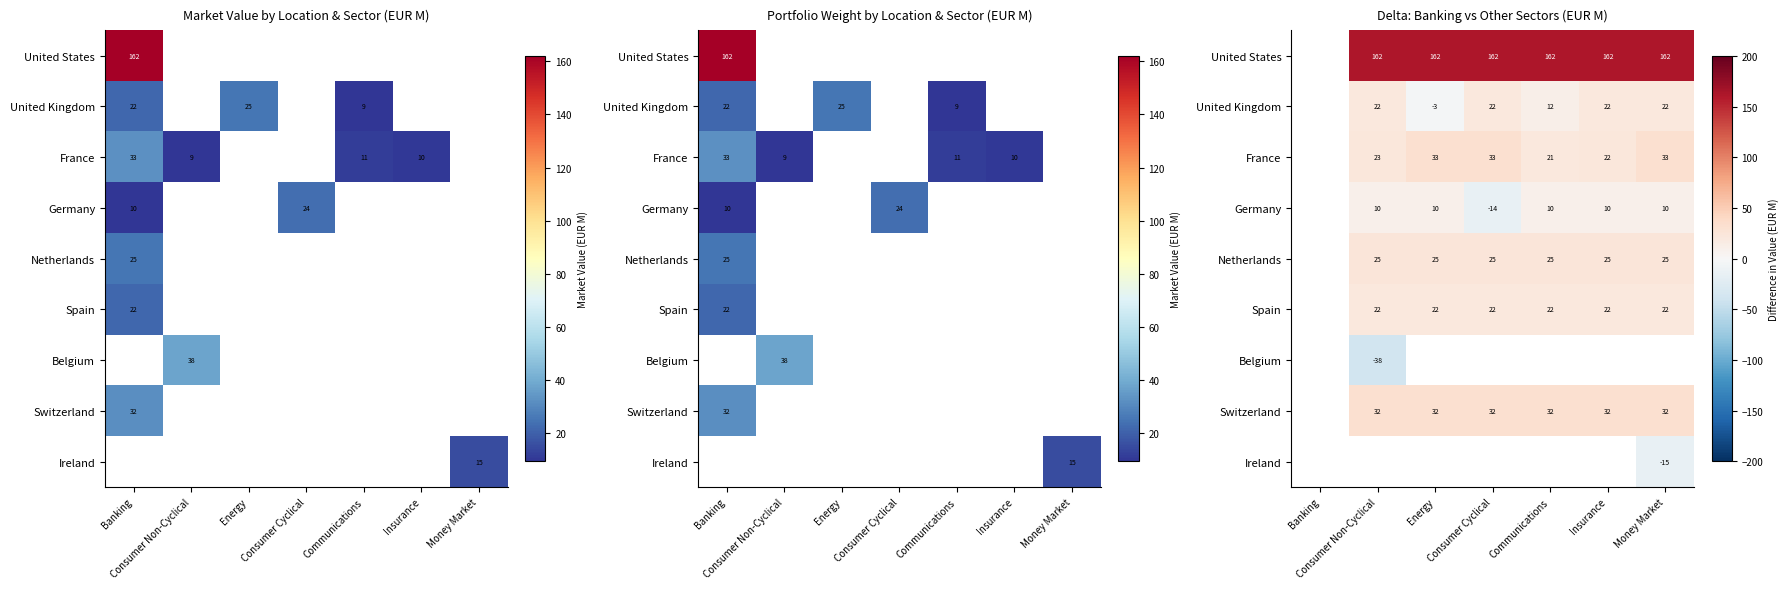

What is the spread (max minus min) of values at Money Market?

176.9